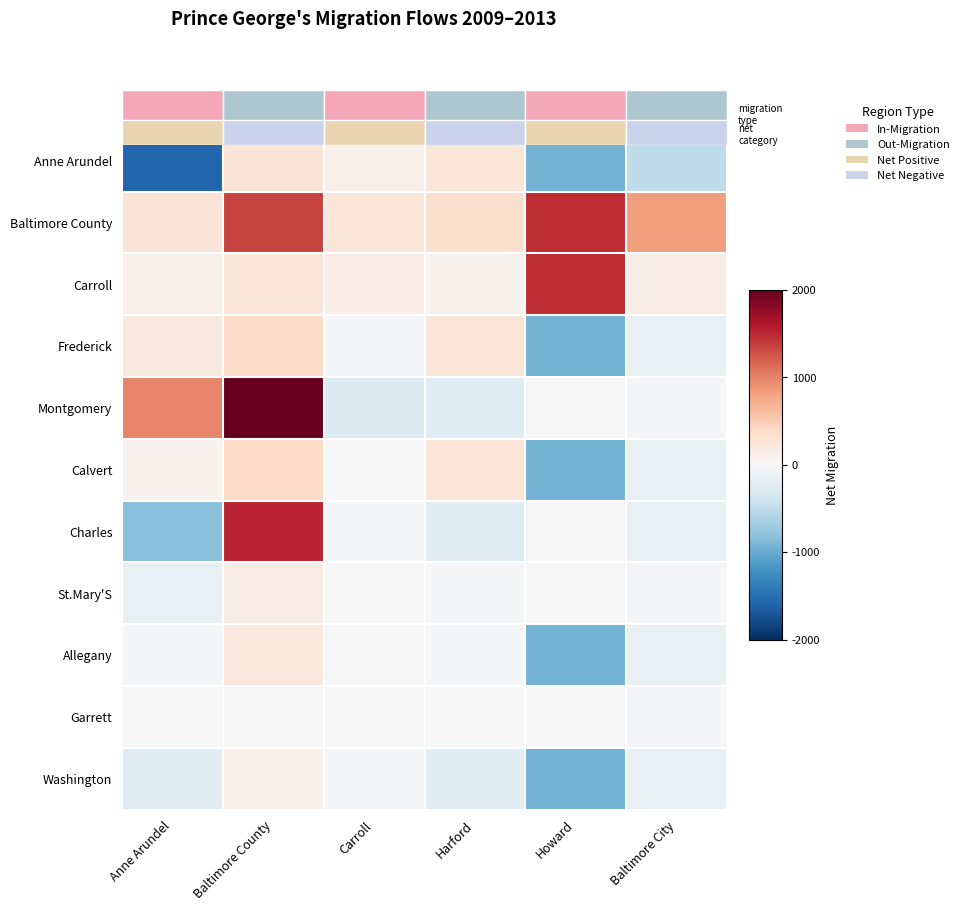

What is the total value across all series at Harford?

357